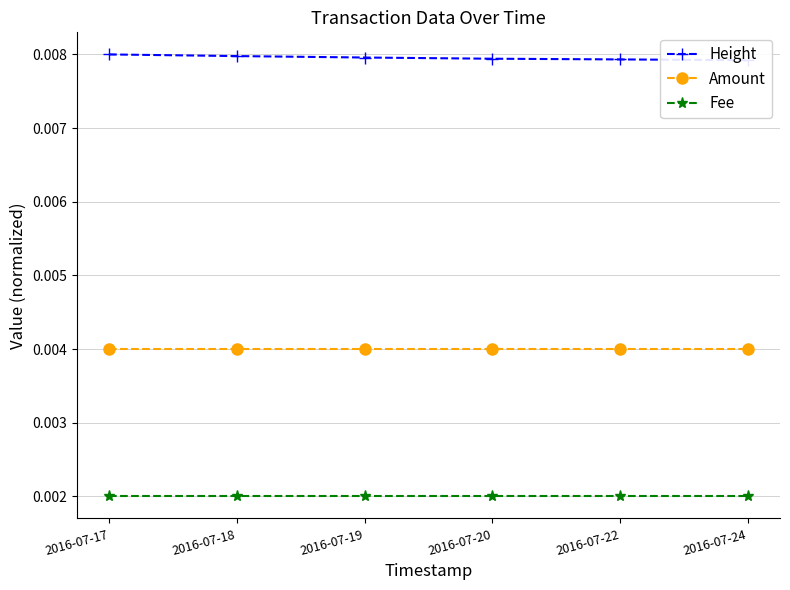

The Height series shows 0.0 at 2016-07-22. True or false?

False